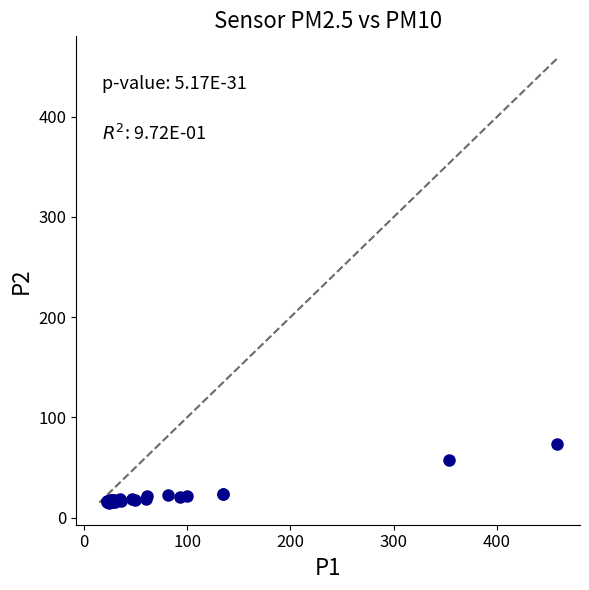

What Y value in the scatter plot is closest to 44?

57.5